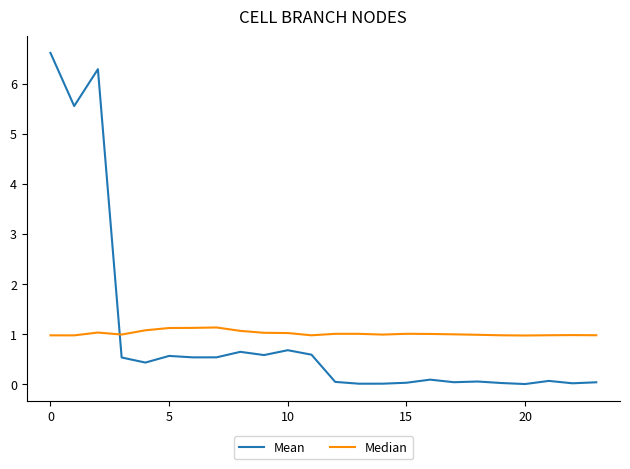

Rank the series by their maximum value, from lowest to highest.

Median, Mean